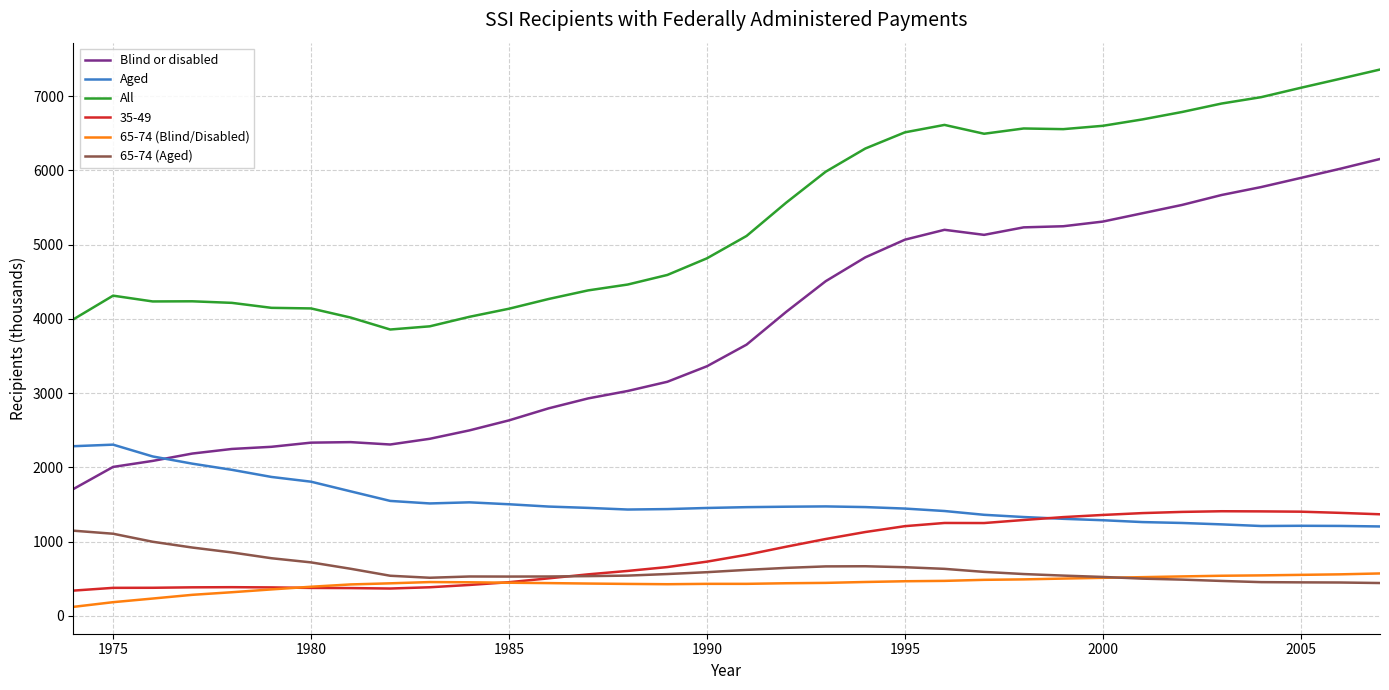

What is the maximum value for All?

7360